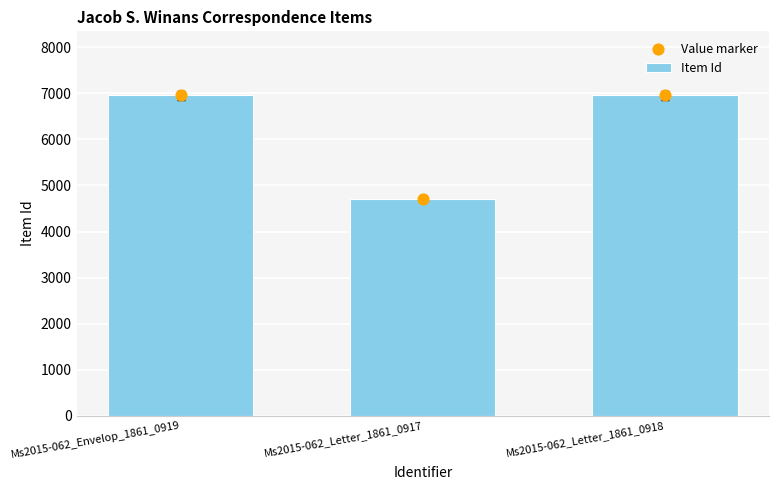

At which category is the sum across all series the highest?

Ms2015-062_Envelop_1861_0919